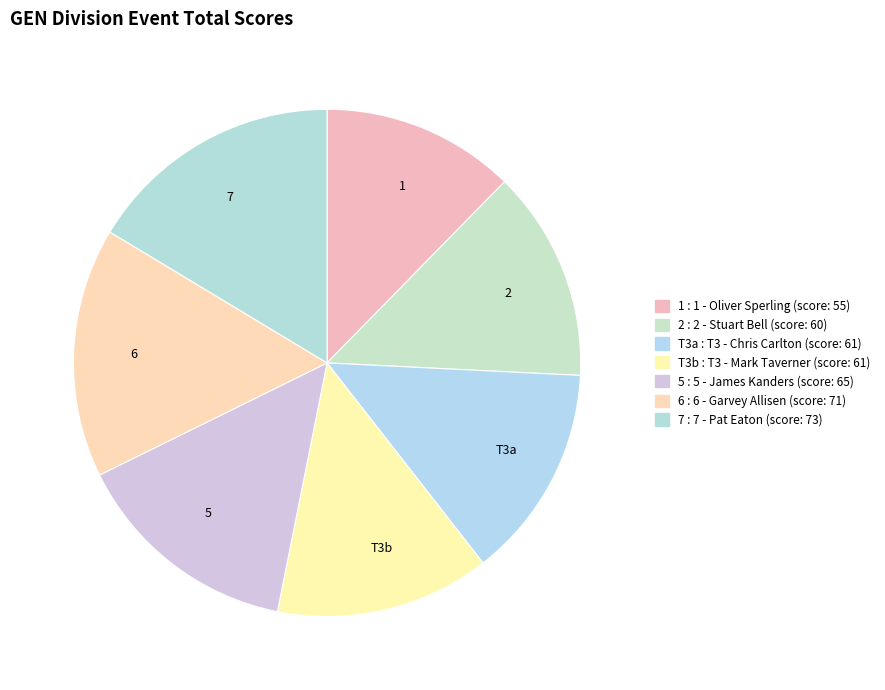

Is it true that 2 is 24% of the pie?

False